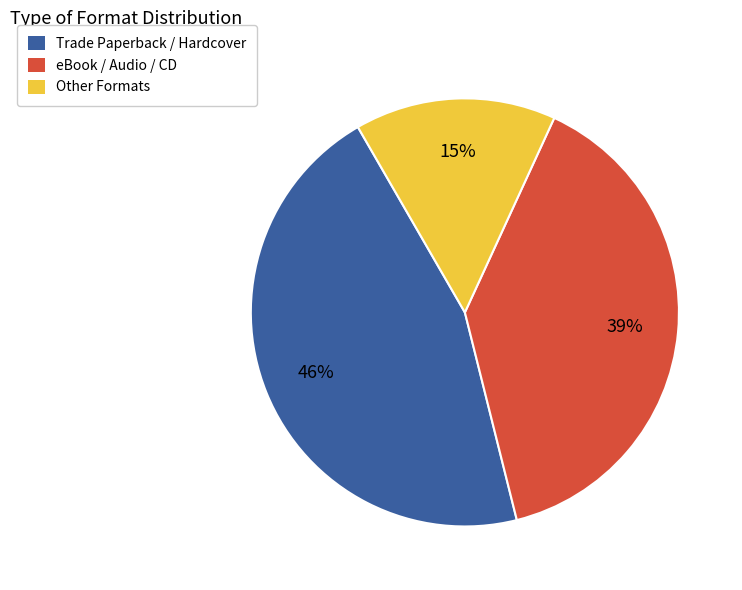

To the nearest percent, what is the combined percentage of Other Formats and eBook / Audio / CD?

54%